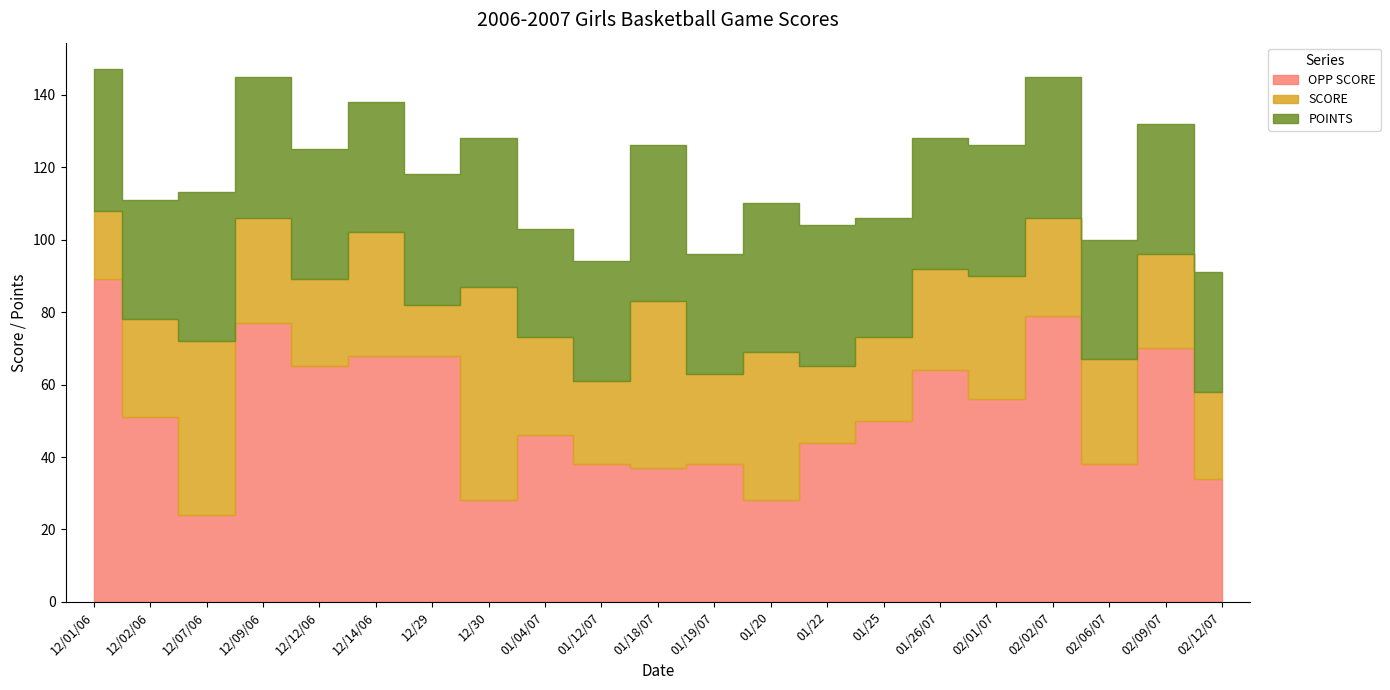

True or false: OPP SCORE has a value of 67 at 01/12/07.

False